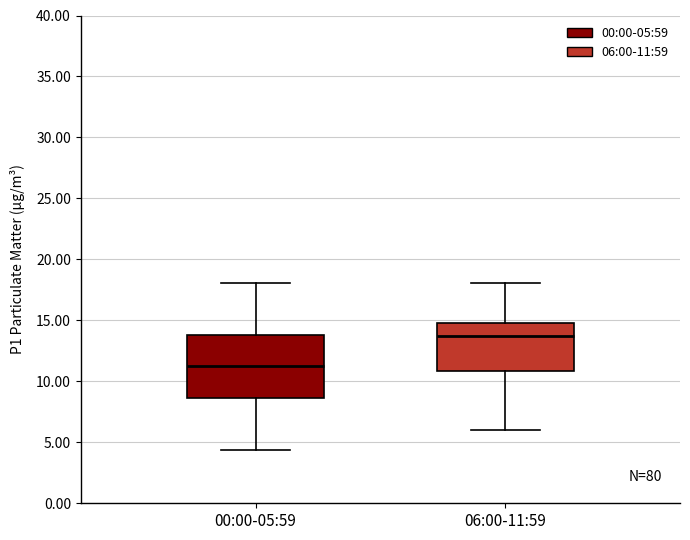

Where is the upper edge of the box for 00:00-05:59 on the y-axis? The values are not printed on the chart, so give them approximately, as read against the axis.

14.0